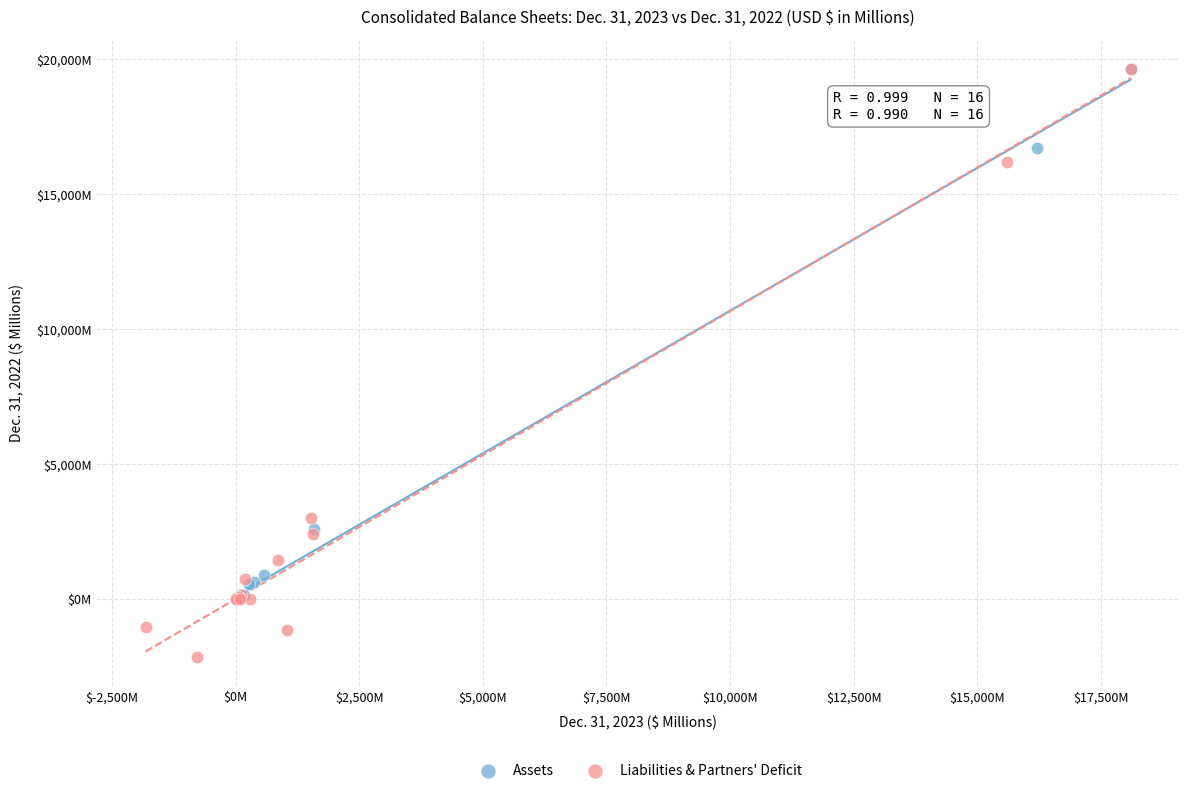

Which series has the largest Y range (max minus min)?

Liabilities & Partners' Deficit